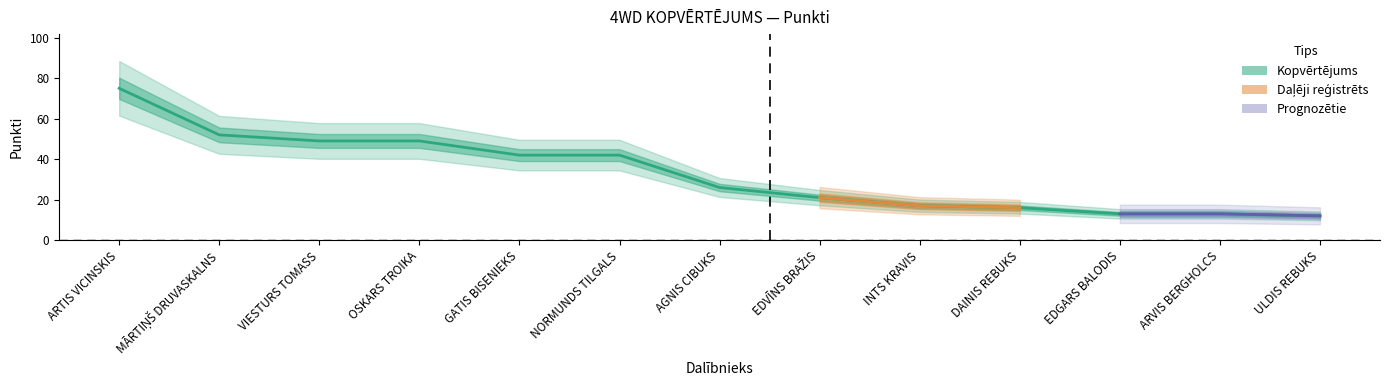

What is the average value?

33